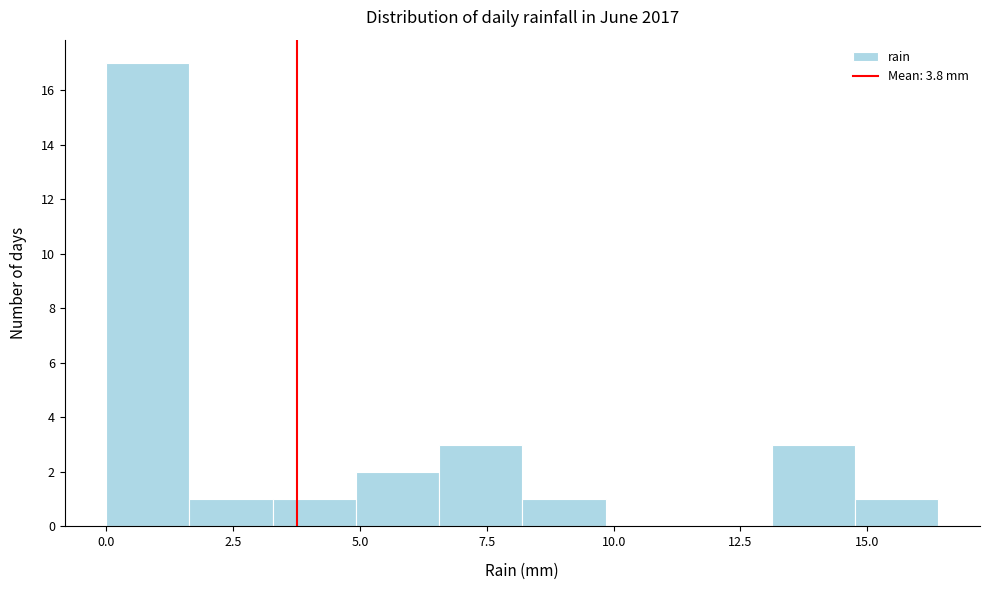

Read against the x-axis, roughly where is the centre of the tallest bar?

1.0